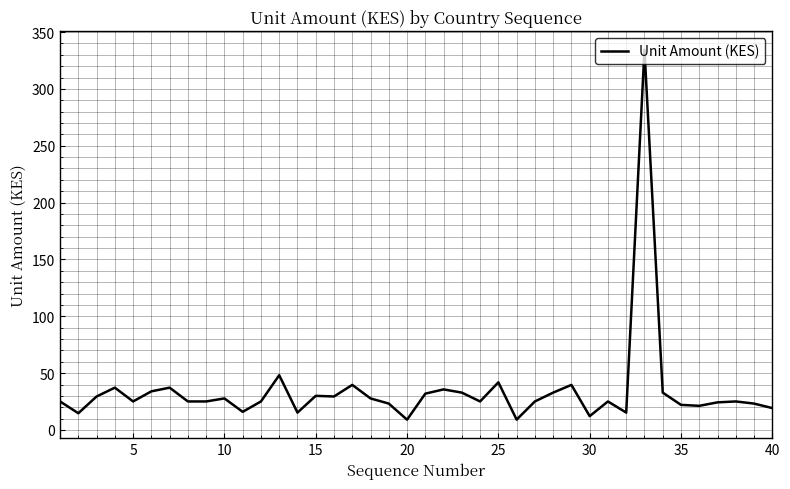

What is the smallest value displayed?

9.1